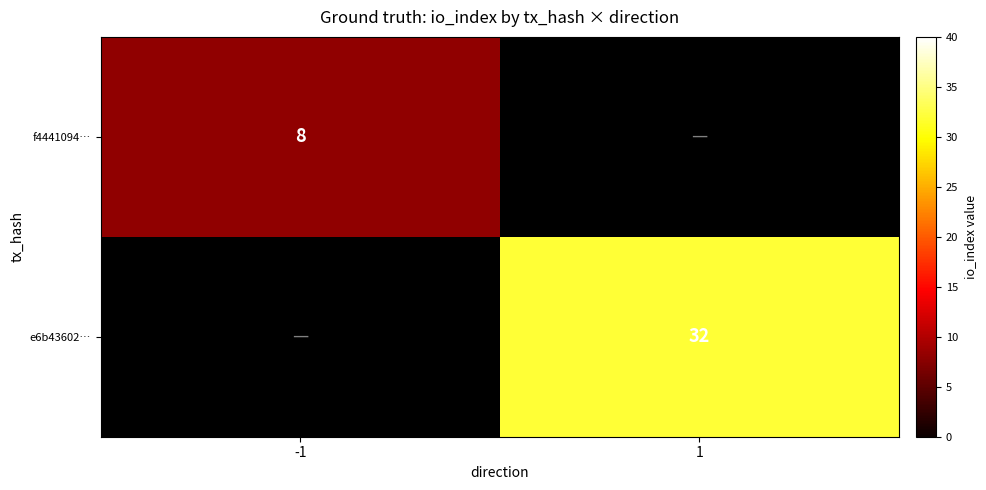

Which category has the highest value across all series?

1